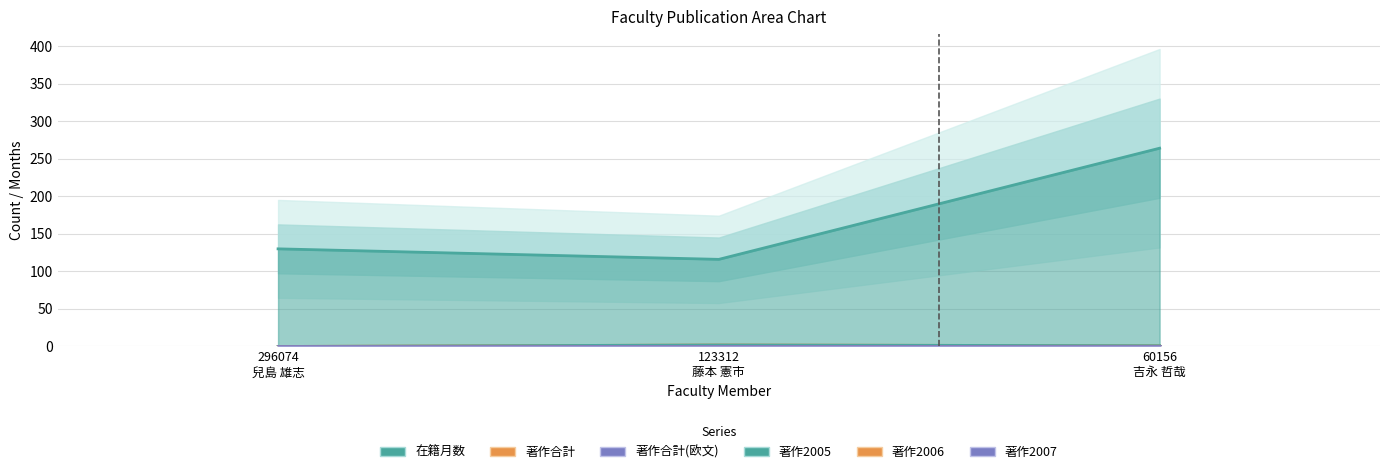

Reading right to left, what are all the values shown in this chart?

在籍月数: 60156
吉永 哲哉=264	123312
藤本 憲市=116	296074
兒島 雄志=130
著作合計: 60156
吉永 哲哉=1	123312
藤本 憲市=2	296074
兒島 雄志=0
著作2005: 60156
吉永 哲哉=1	123312
藤本 憲市=2	296074
兒島 雄志=0